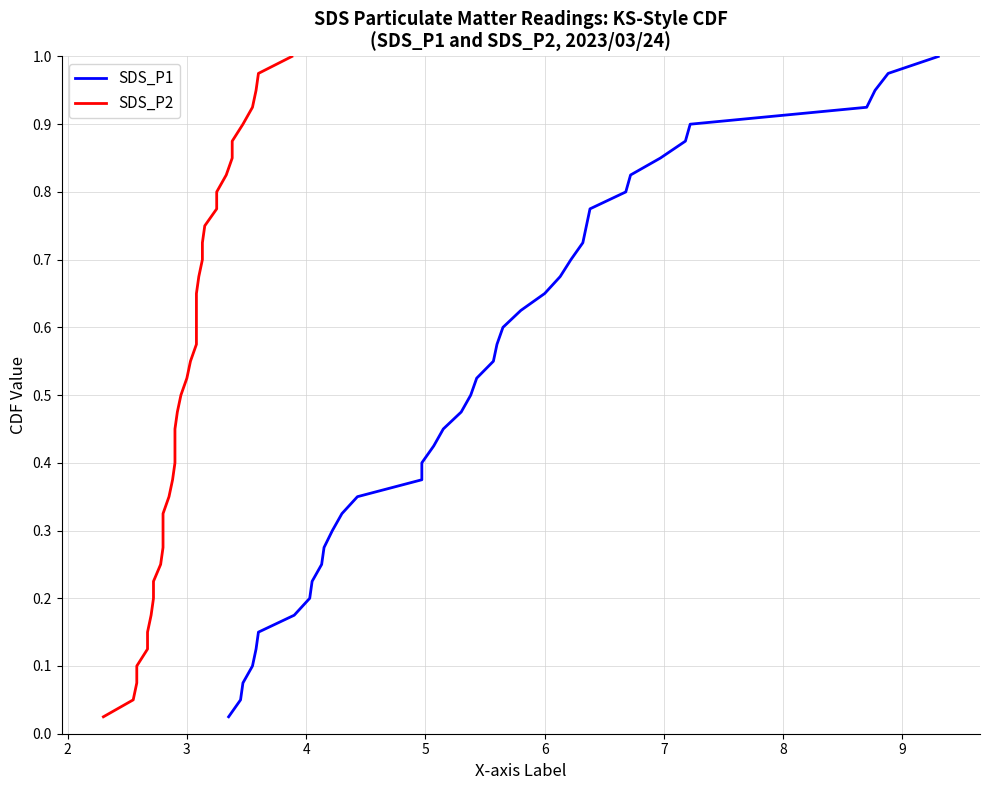

Which series has the widest spread of values?

SDS_P1